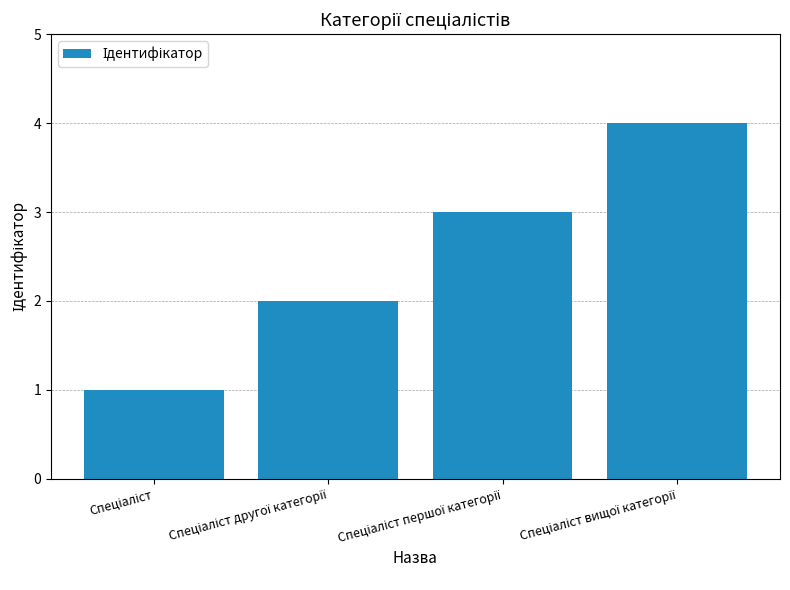

What is the greatest value displayed?

4